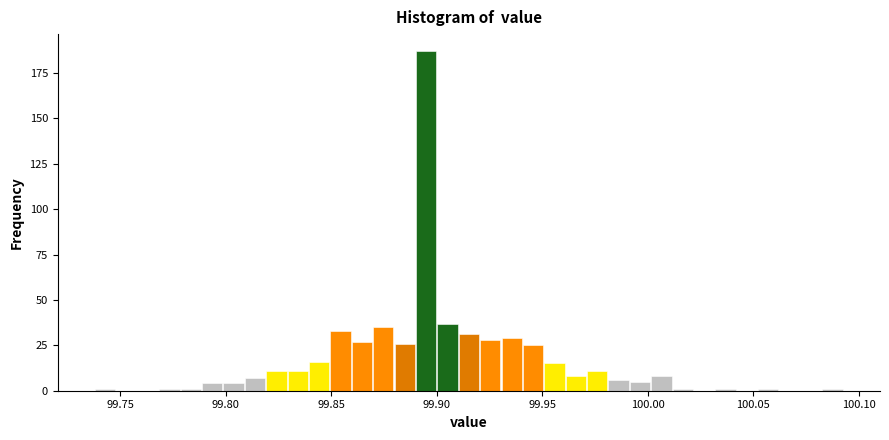

Read against the x-axis, roughly where is the centre of the tallest bar?

99.895